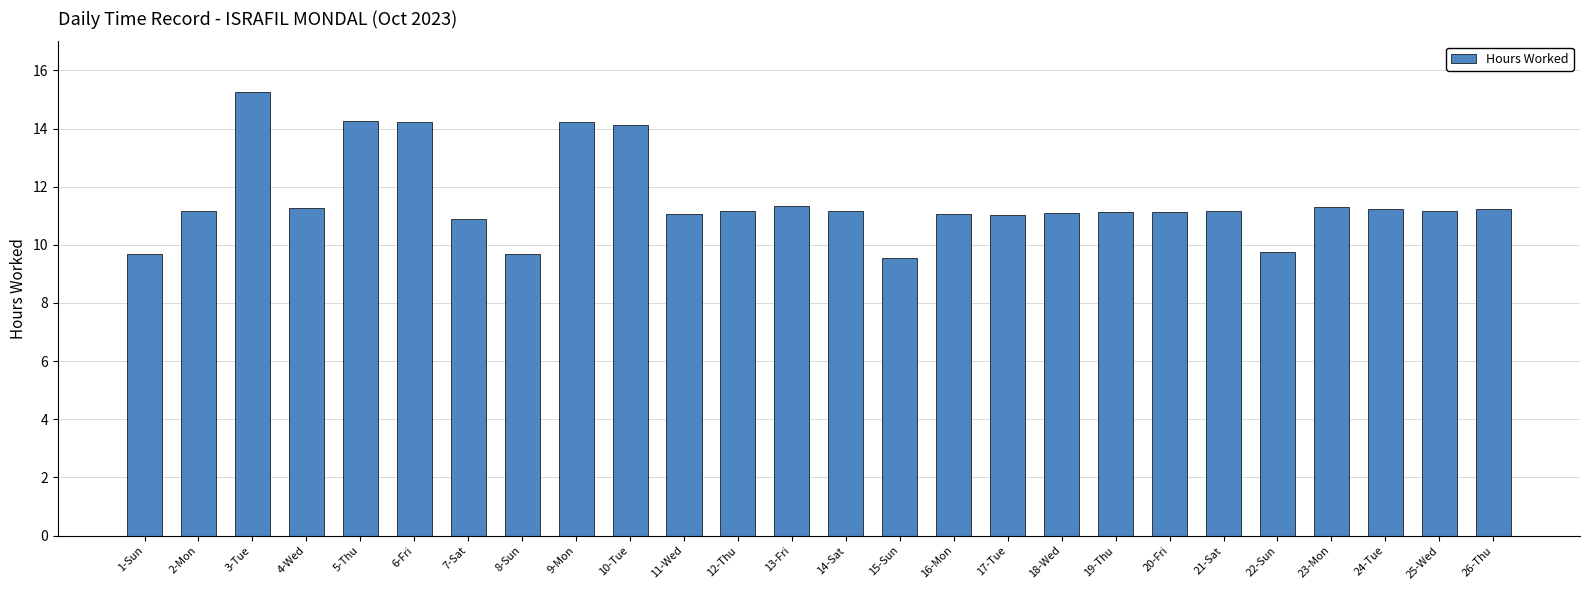

Count the number of data series in this chart.

1